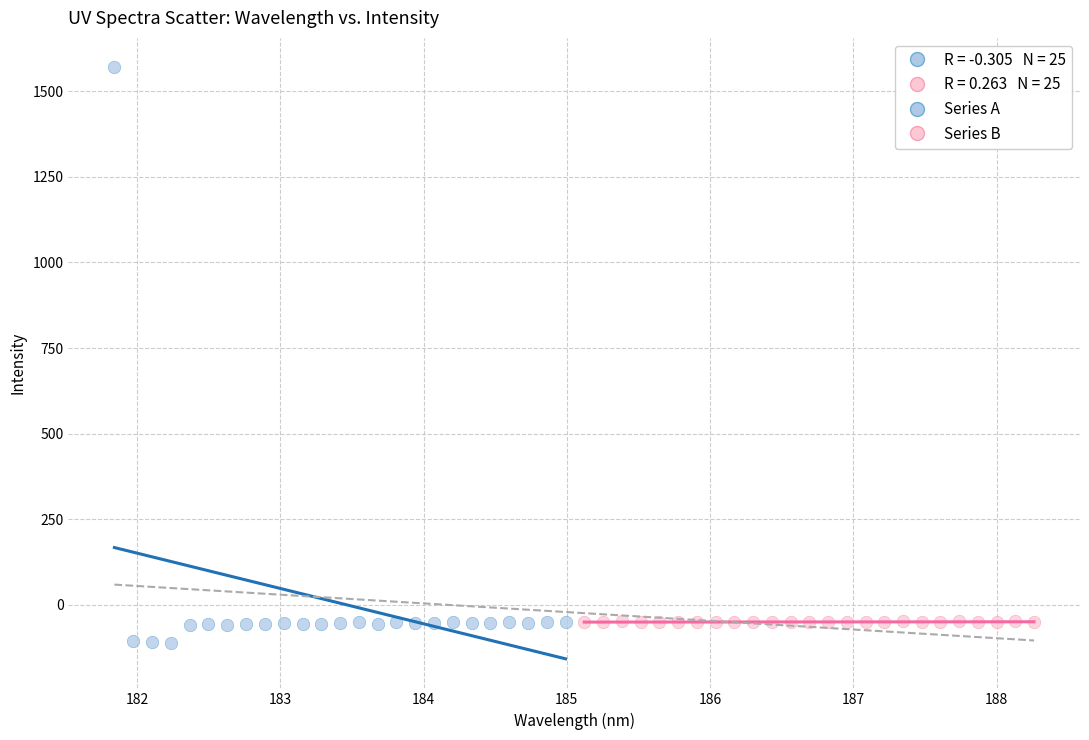

Which series has the widest spread of Y values?

Series A